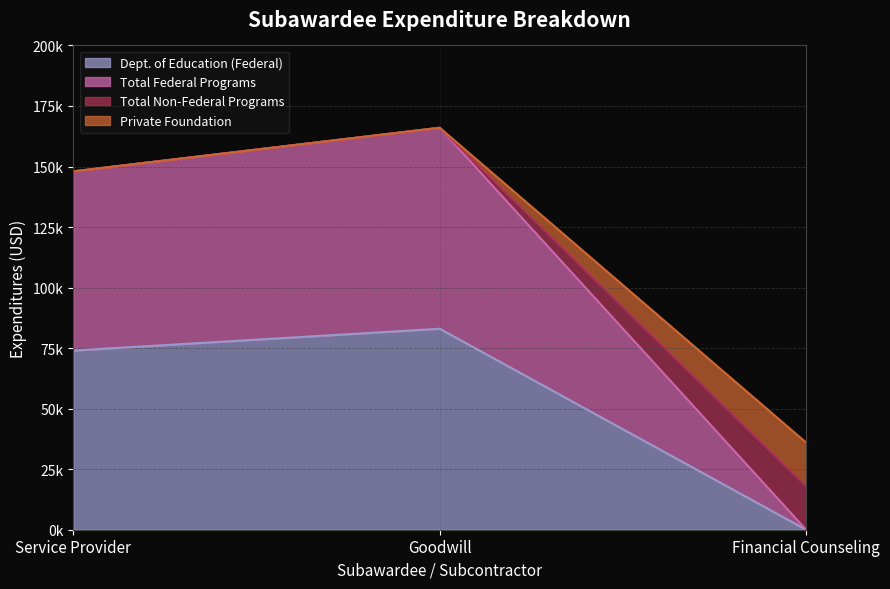

Between Service Provider and Goodwill, which series saw the biggest shift?

Total Federal Programs